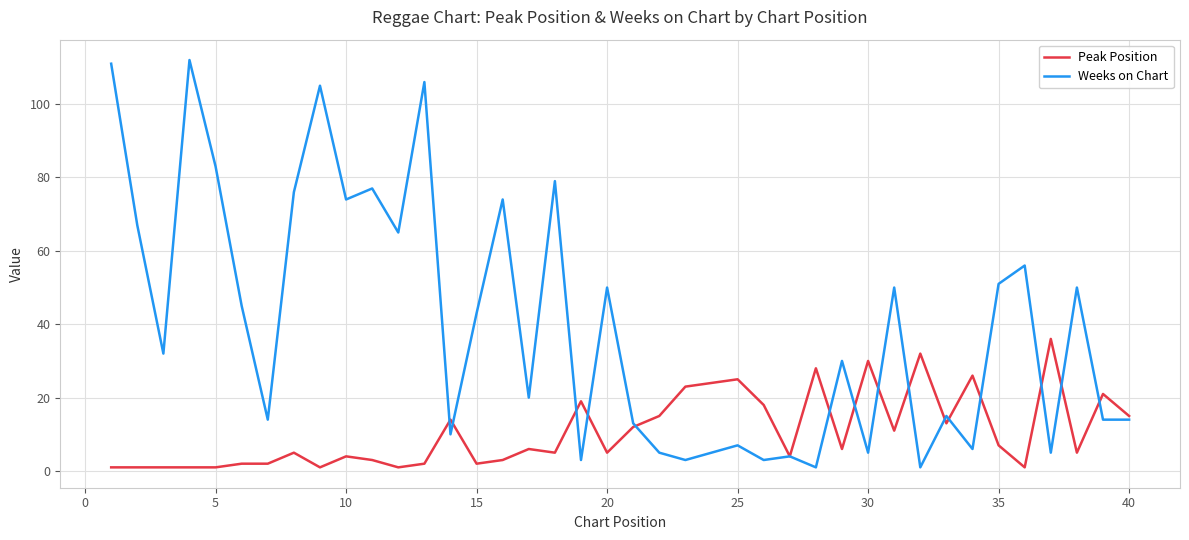

What is the sum of all Weeks on Chart values?

1584